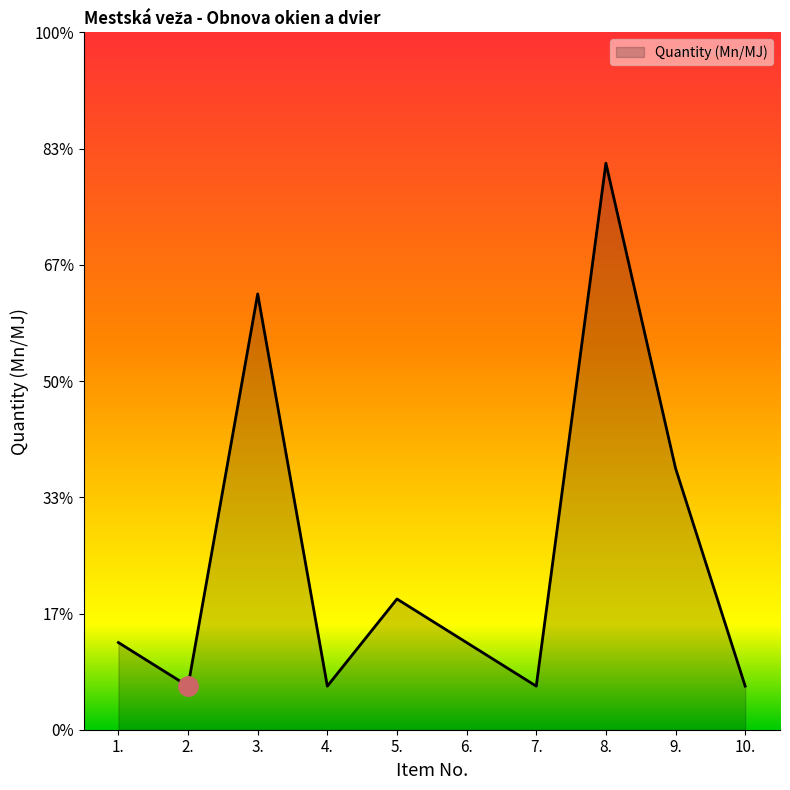

Does the chart have visible grid lines?

No